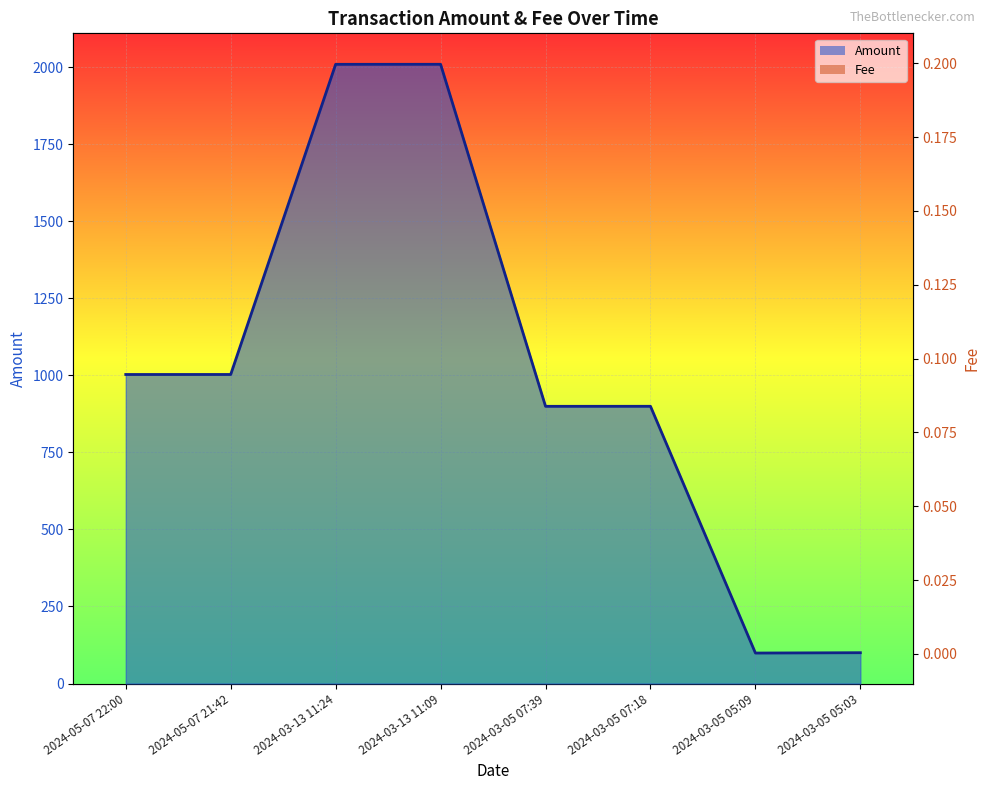

At how many categories does at least one series exceed 1077?

2